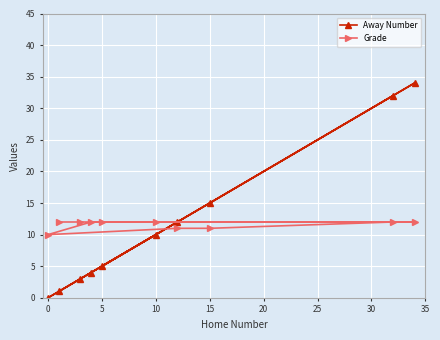

What is the greatest value displayed?

34